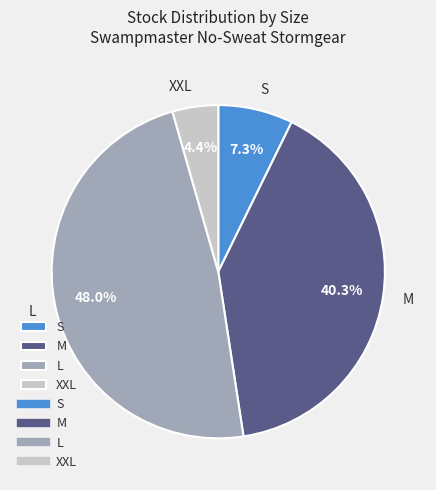

Does L account for over 50% of the chart?

No